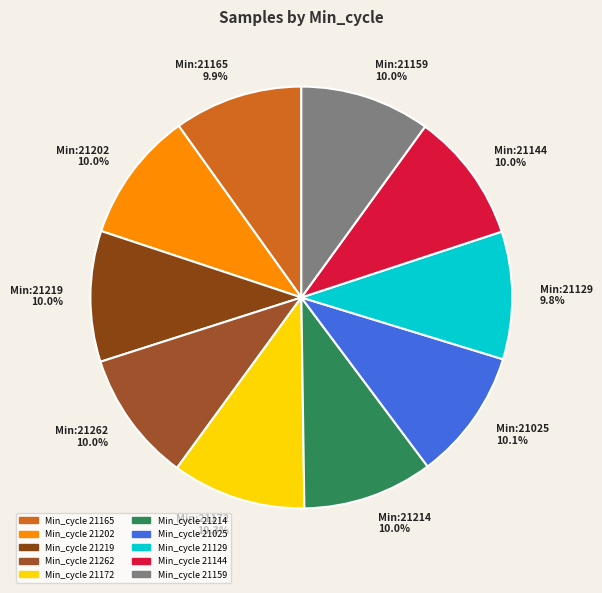

Does any single category account for the majority?

No